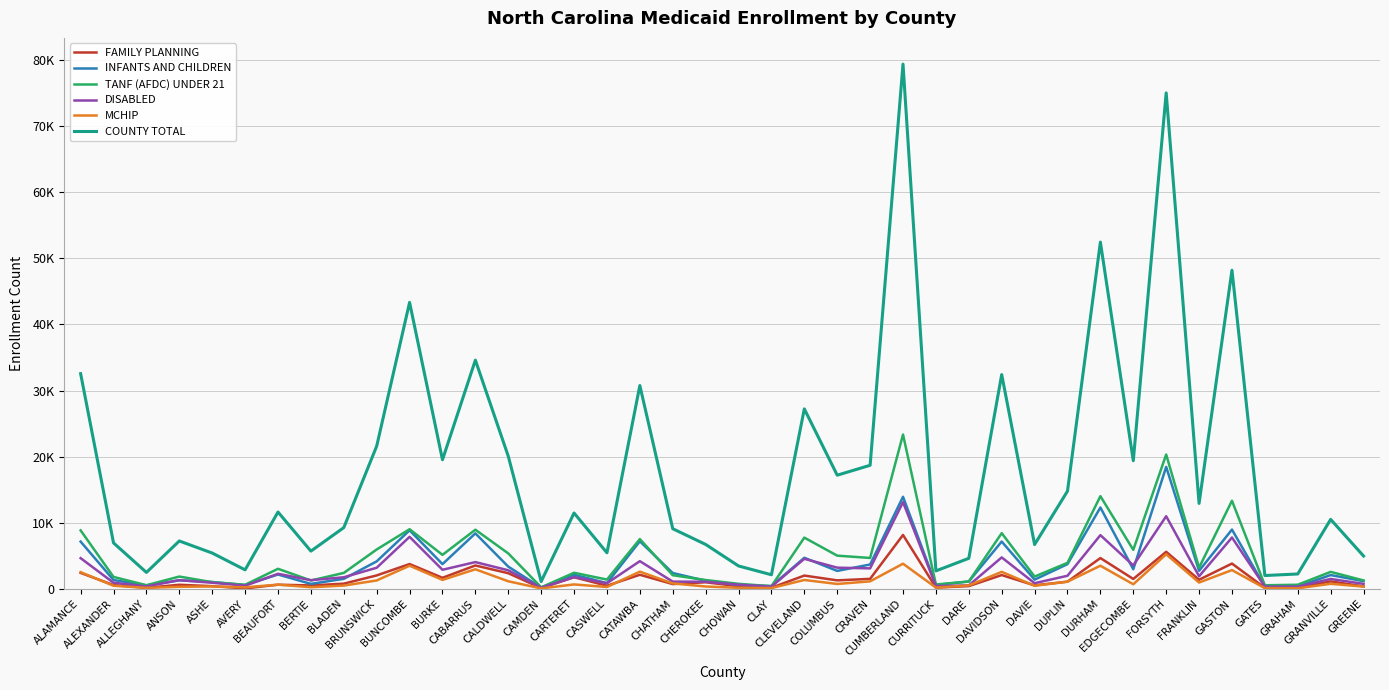

What is the total value across all series at GREENE?

9003